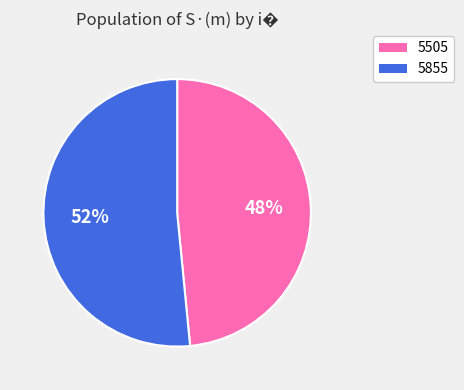

What is the largest slice in the pie chart?

5855